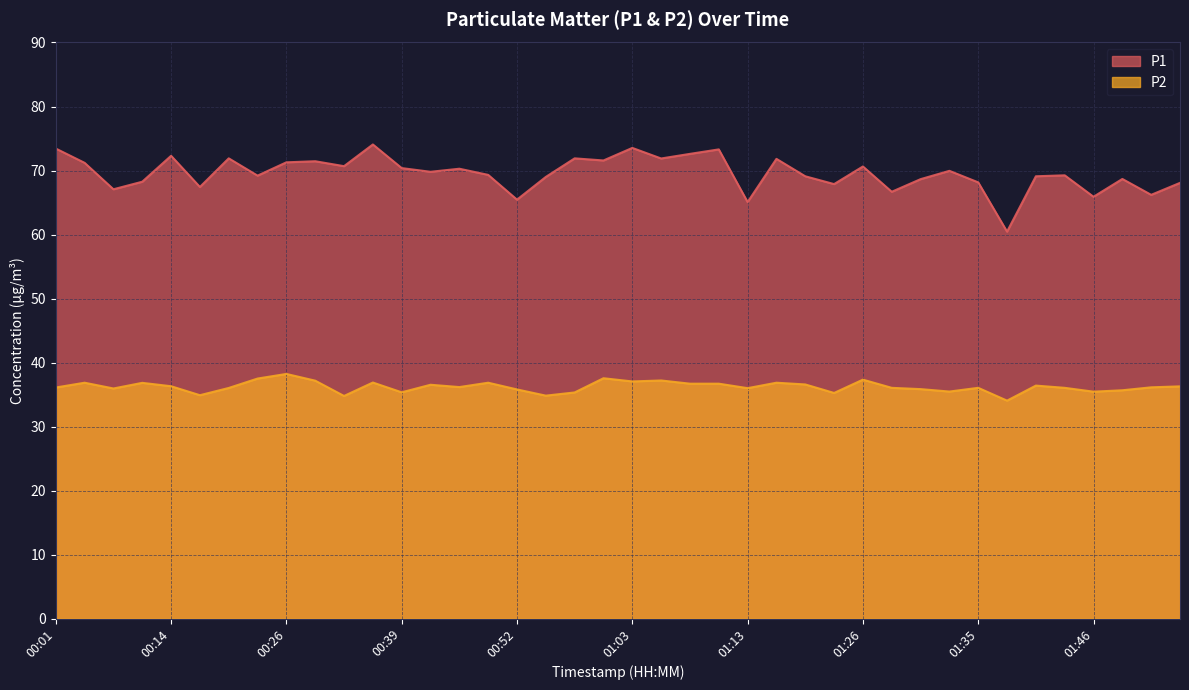

What is the sum of the P2 values at 00:09 and 01:31?

71.8